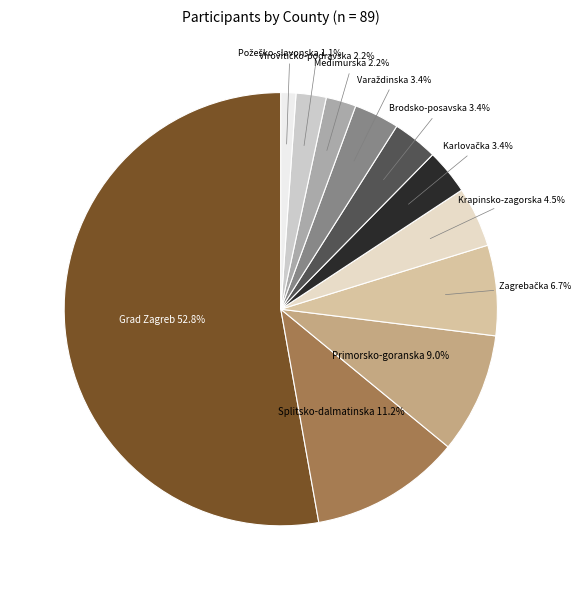

Count the number of slices in the pie.

11